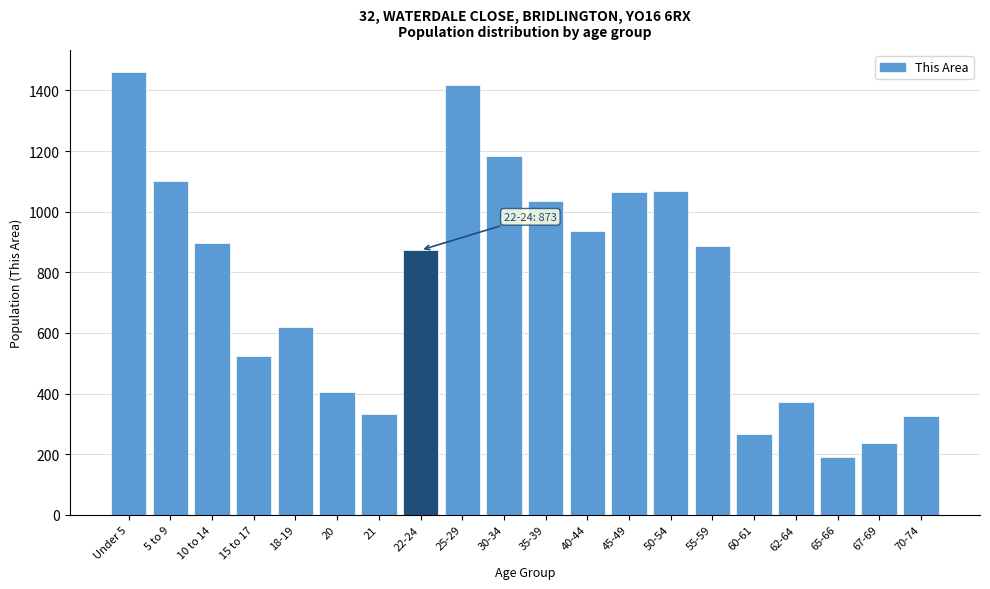

What is the label of the 1st bar from the right?

70-74